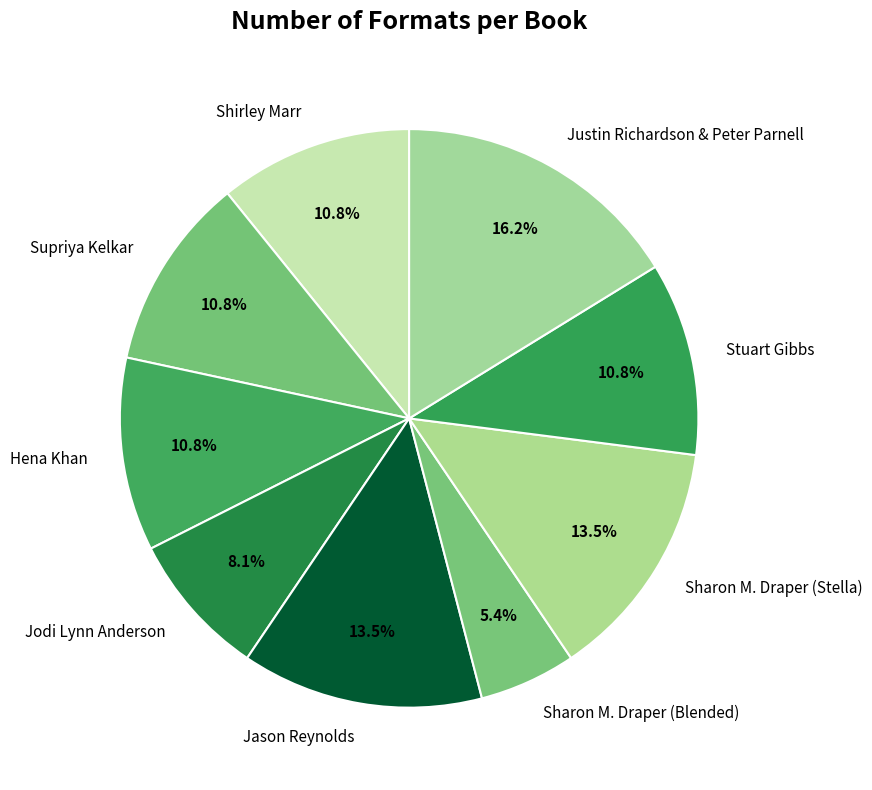

Is it true that Shirley Marr is 22% of the pie?

False